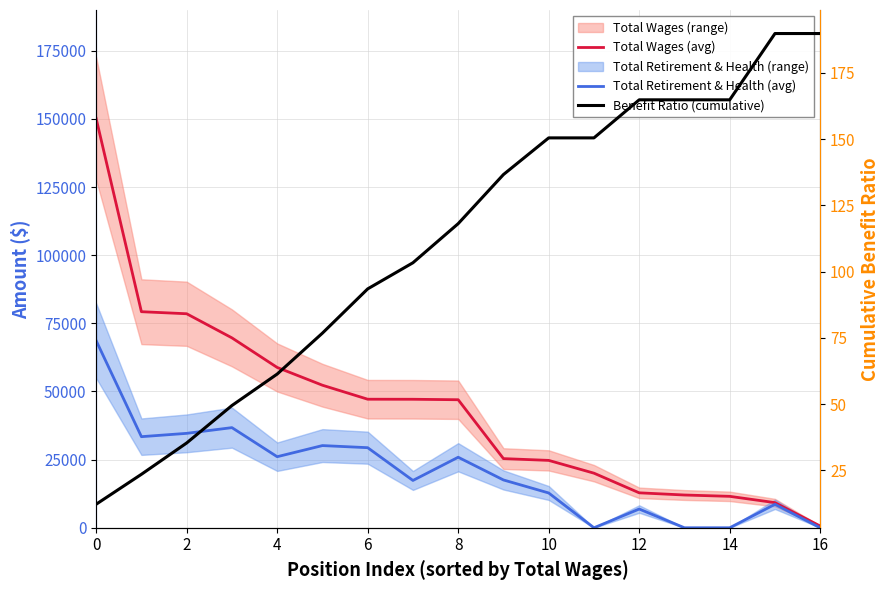

Rank the series by their maximum value, from lowest to highest.

Benefit Ratio (cumulative), Total Retirement & Health (avg), Total Wages (avg)